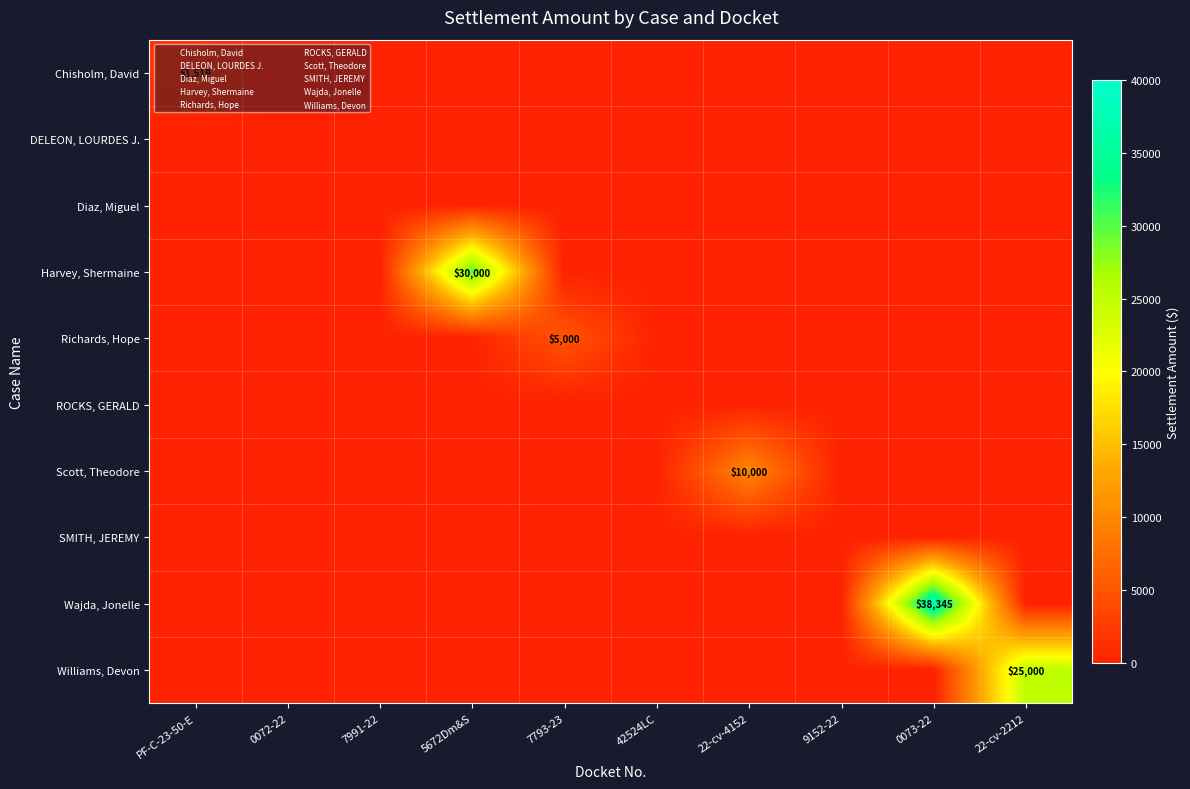

Which category has the highest value in the Harvey, Shermaine series?

5672Dm&S